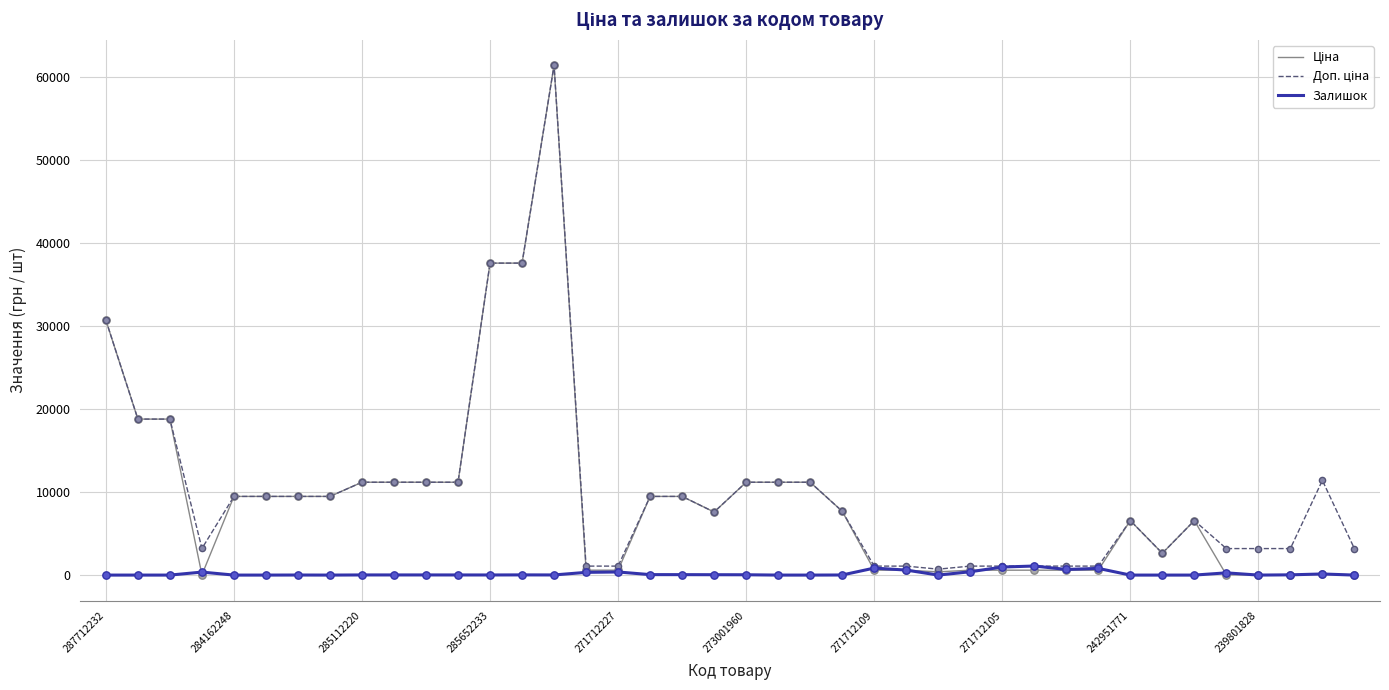

At how many categories does at least one series exceed 40698?

1